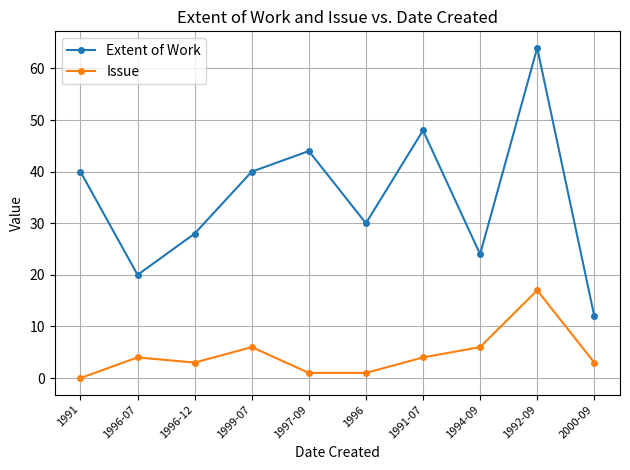

What are all the series names shown in the legend?

Extent of Work, Issue